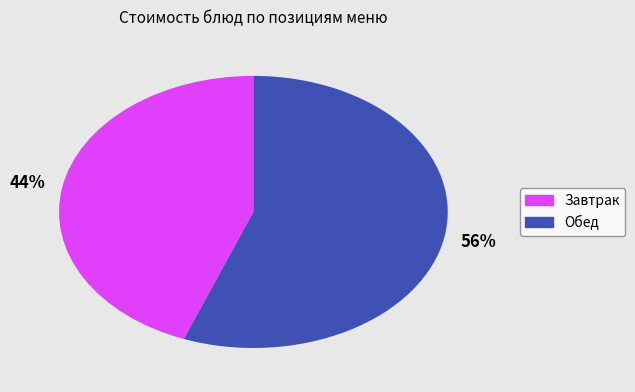

Is there any slice that represents more than half of the pie?

Yes